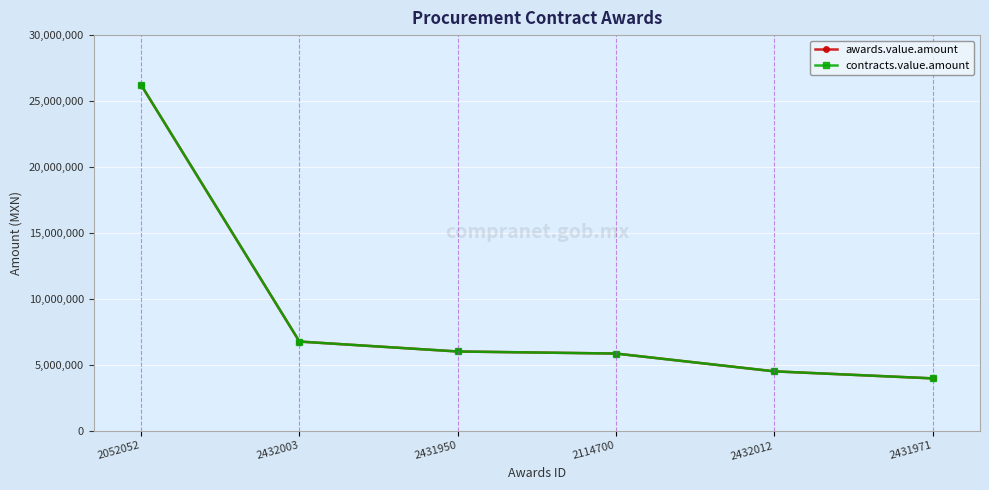

Which series has the widest spread of values?

awards.value.amount